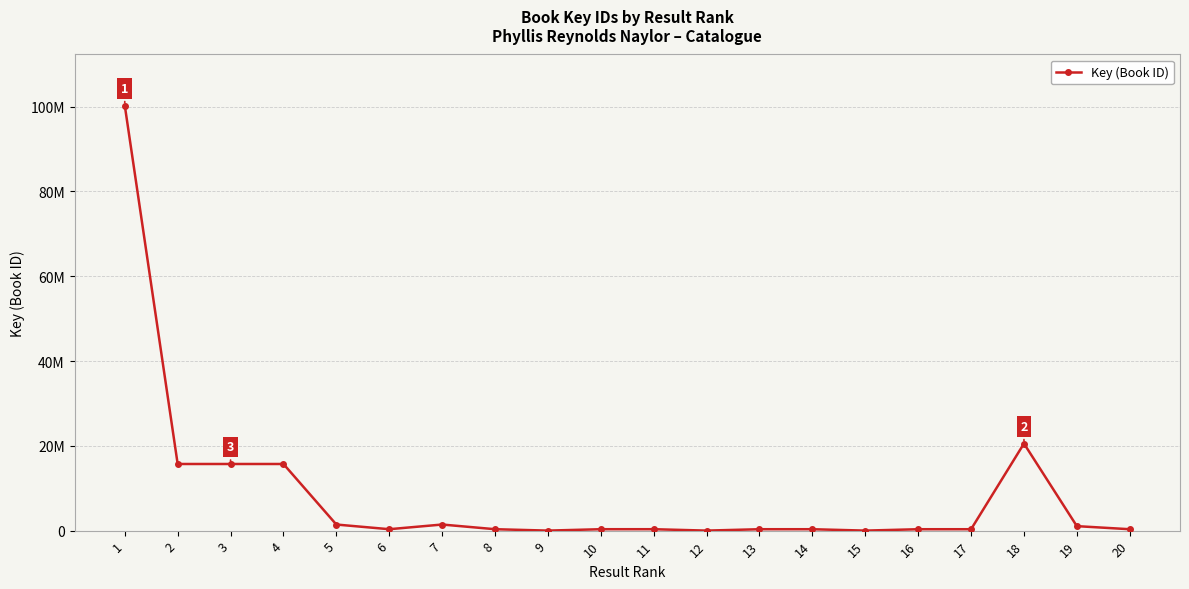

What is the value of the 2nd point from the left?

15718159